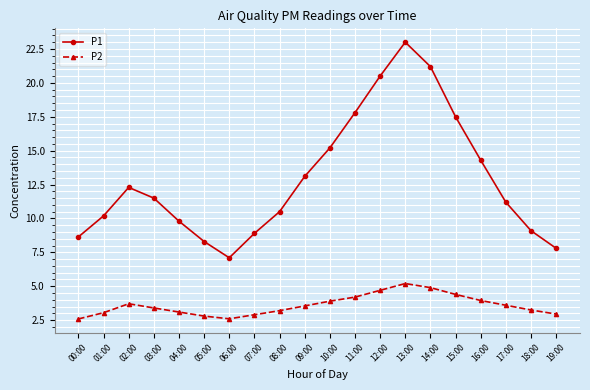

Is it true that P2 equals 3.1 at 04:00?

True